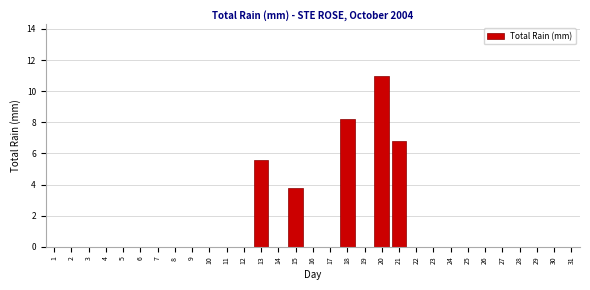

What is the sum of all values?

35.4